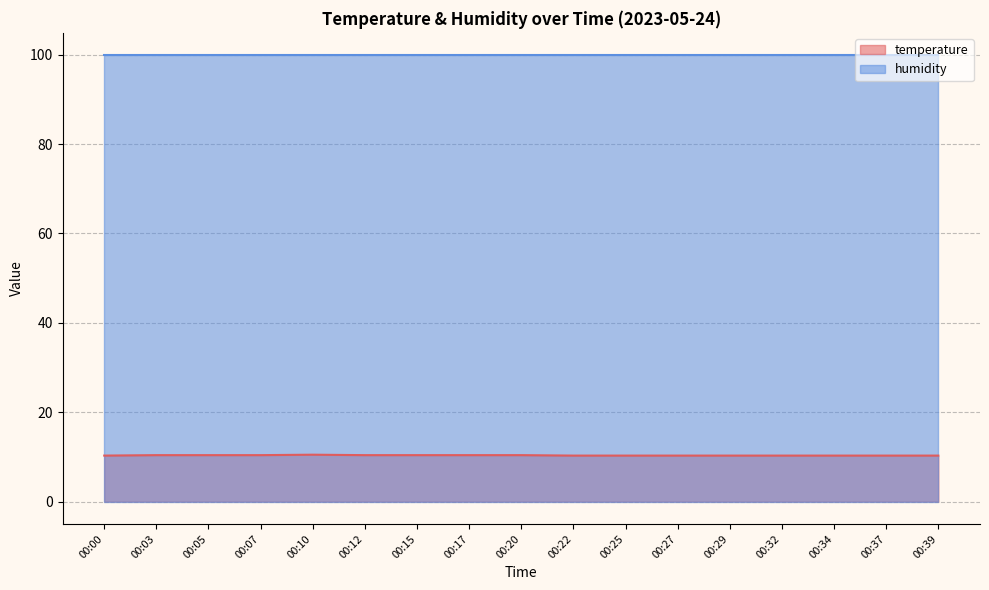

Count the values in the range 10 to 11.

17